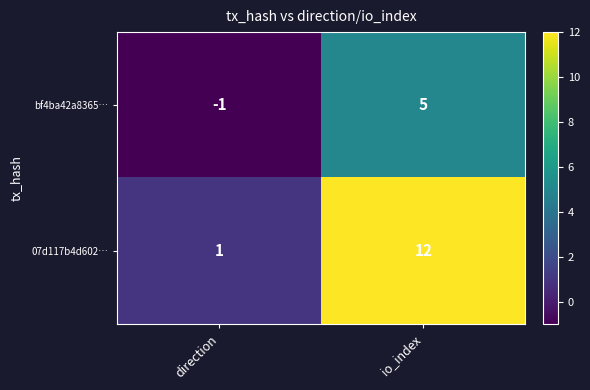

What is the sum of the 07d117b4d602… values at direction and io_index?

13